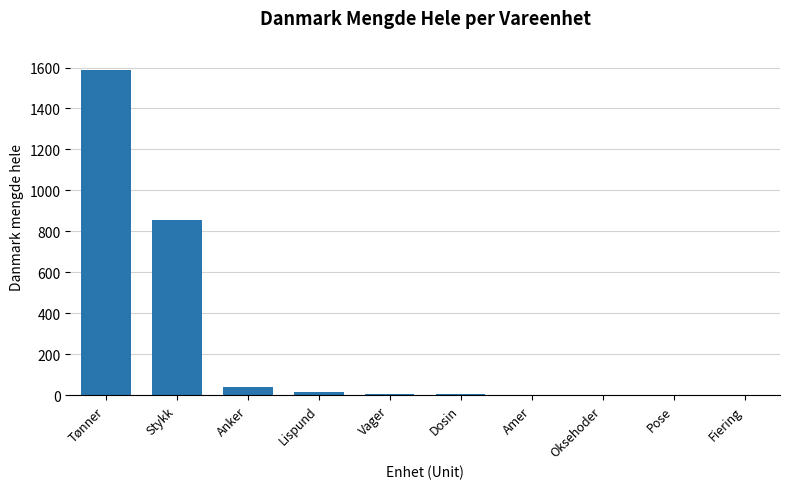

Are the bars horizontal?

No